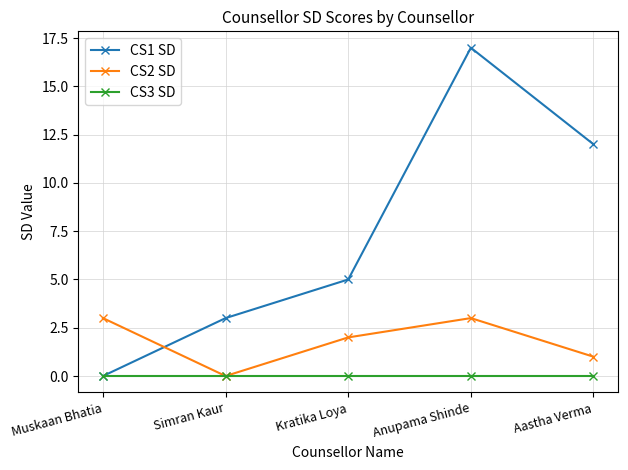

Rank the series at Kratika Loya from highest to lowest value.

CS1 SD, CS2 SD, CS3 SD